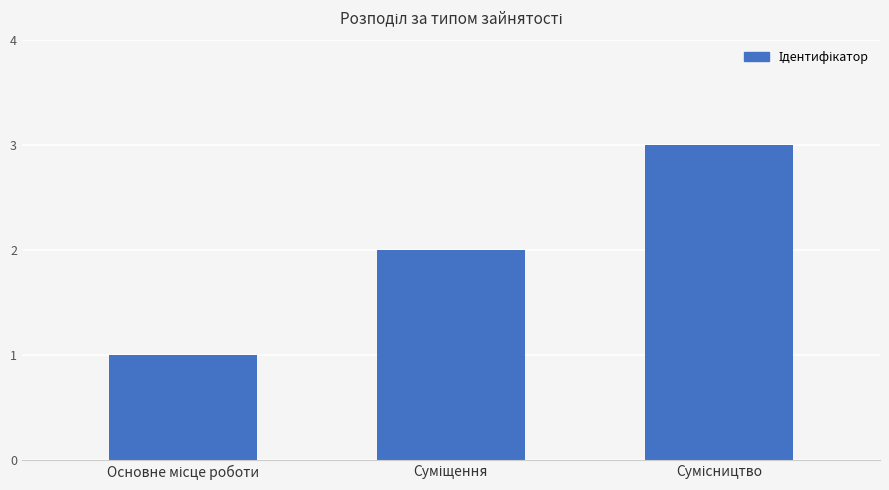

What is the greatest value displayed?

3